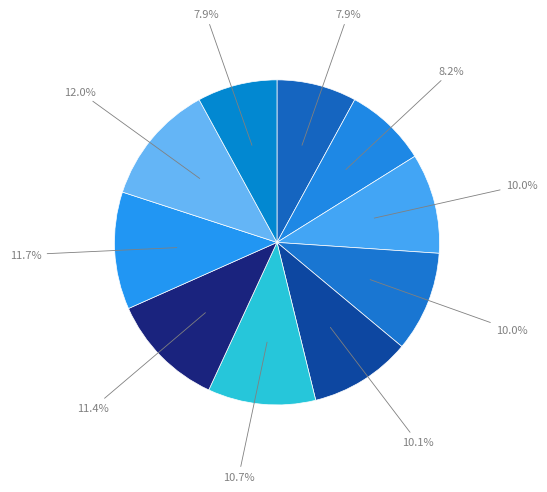

How many slices are in this pie chart?

10